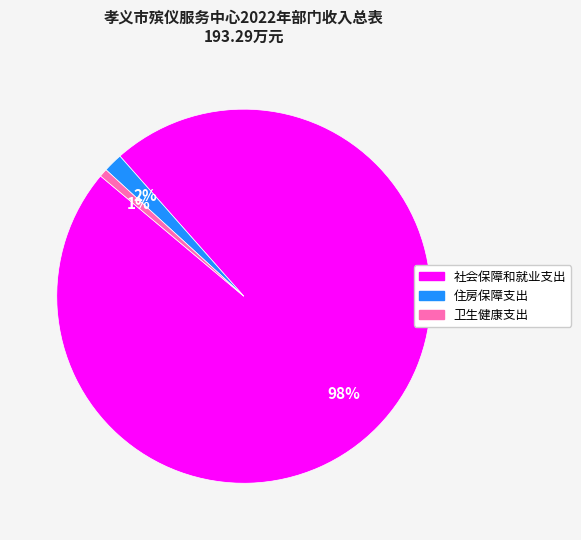

Is it true that 卫生健康支出 is 13% of the pie?

False